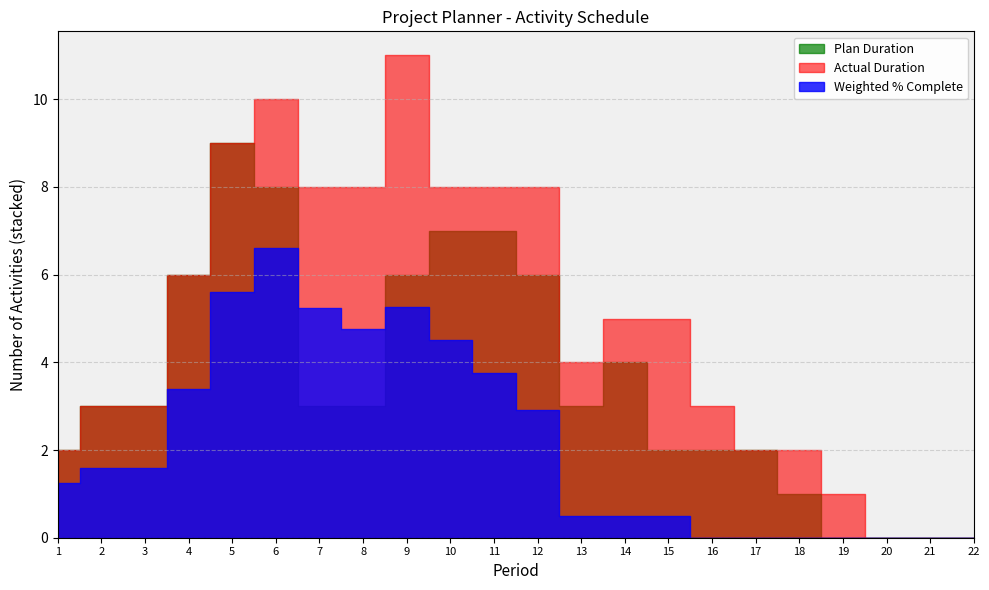

What is the average value of the Actual Duration series?

5